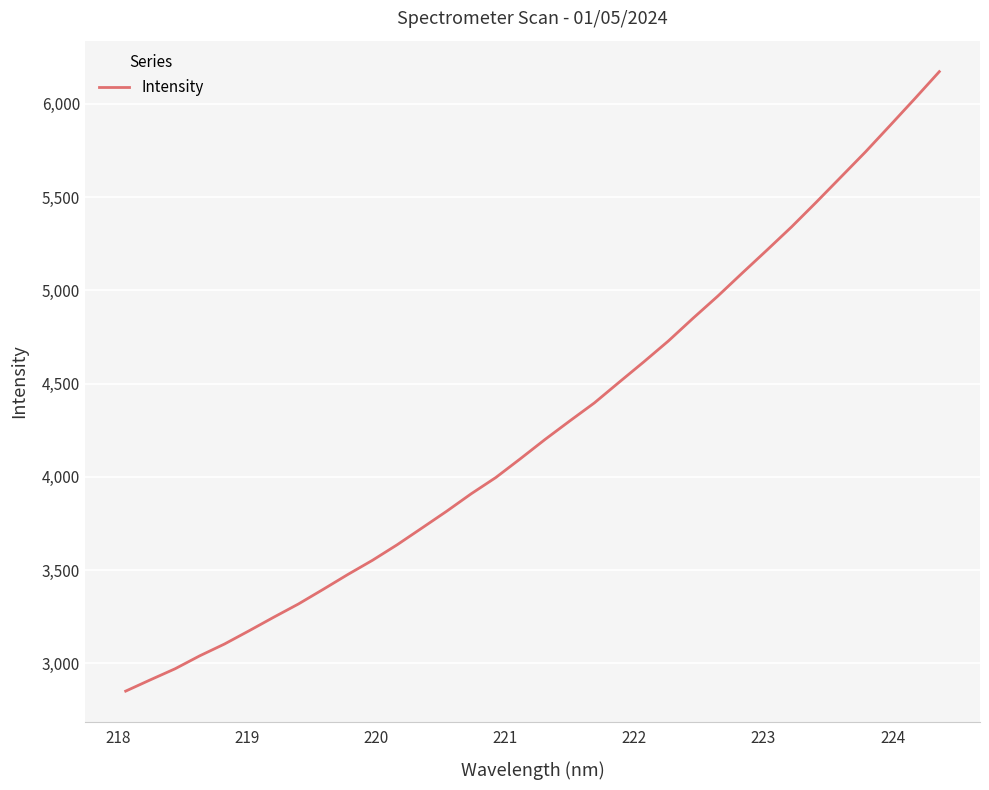

What is the minimum value shown in the chart?

2850.7